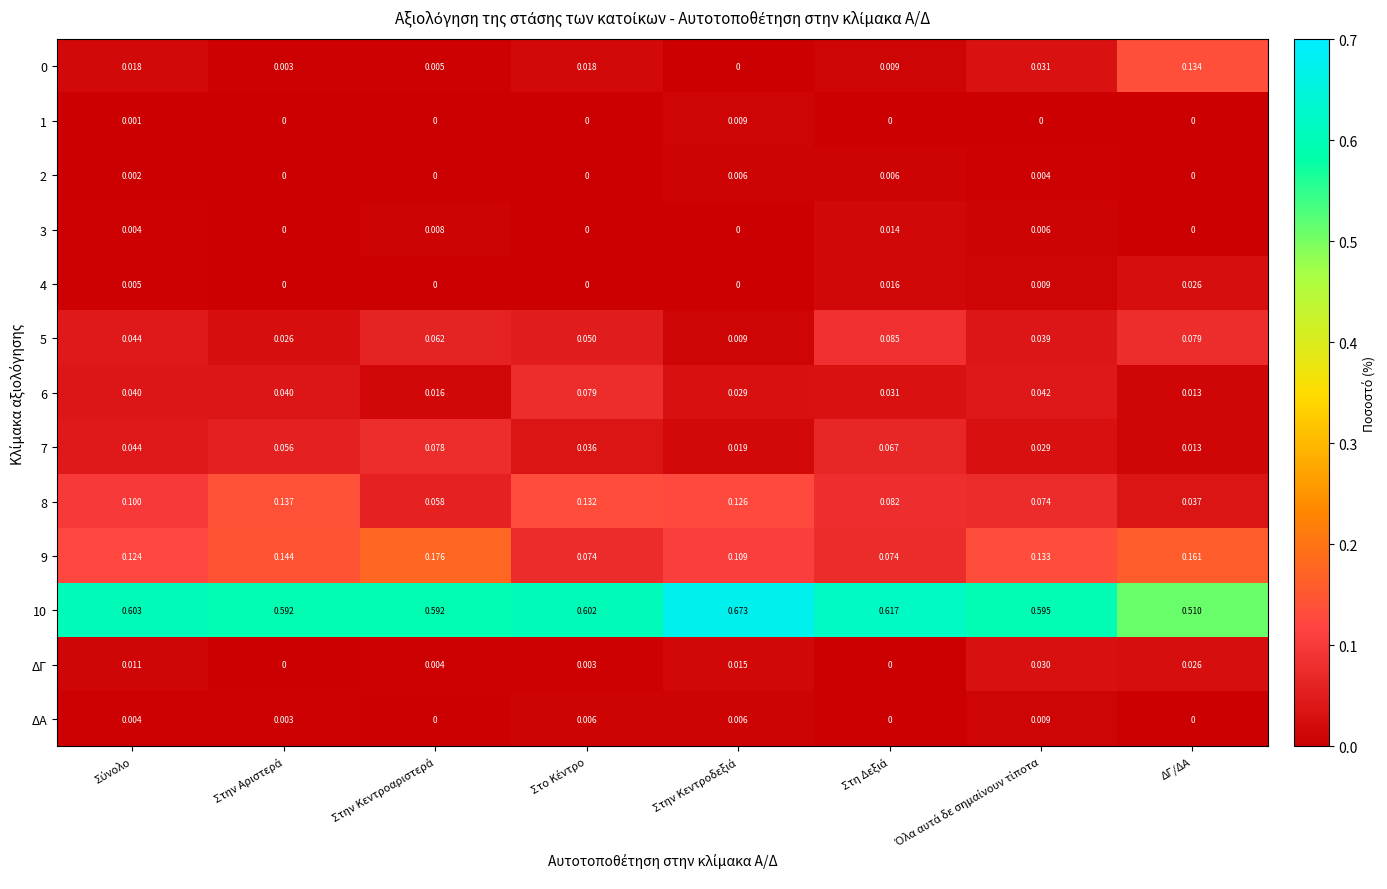

At which label is 10 closest to 0?

ΔΓ/ΔΑ